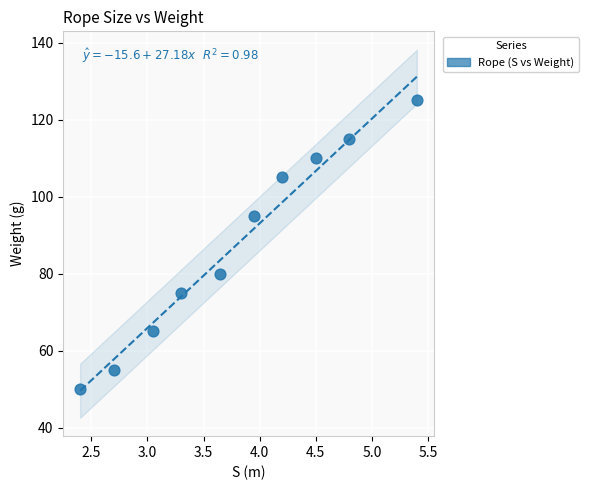

What is the range of Y values (max minus min)?

75